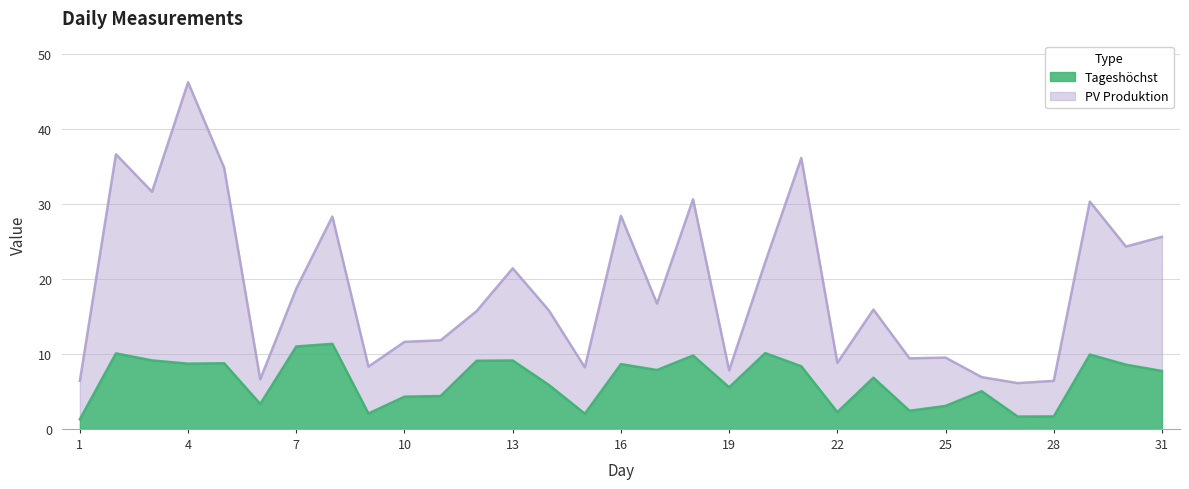

Reading left to right, transcribe all the data shown in this chart.

Tageshöchst: 1.3	10.1	9.1	8.7	8.7	3.3	11.0	11.3	2.0	4.3	4.4	9.1	9.1	5.9	2.0	8.6	7.8	9.8	5.5	10.1	8.3	2.2	6.8	2.4	3.1	5.0	1.6	1.7	9.9	8.6	7.7
PV Produktion: 6.4	36.6	31.6	46.2	34.8	6.6	18.7	28.3	8.3	11.6	11.8	15.7	21.4	15.8	8.2	28.4	16.7	30.6	7.8	22.2	36.1	8.8	15.9	9.4	9.5	6.9	6.1	6.4	30.3	24.3	25.6